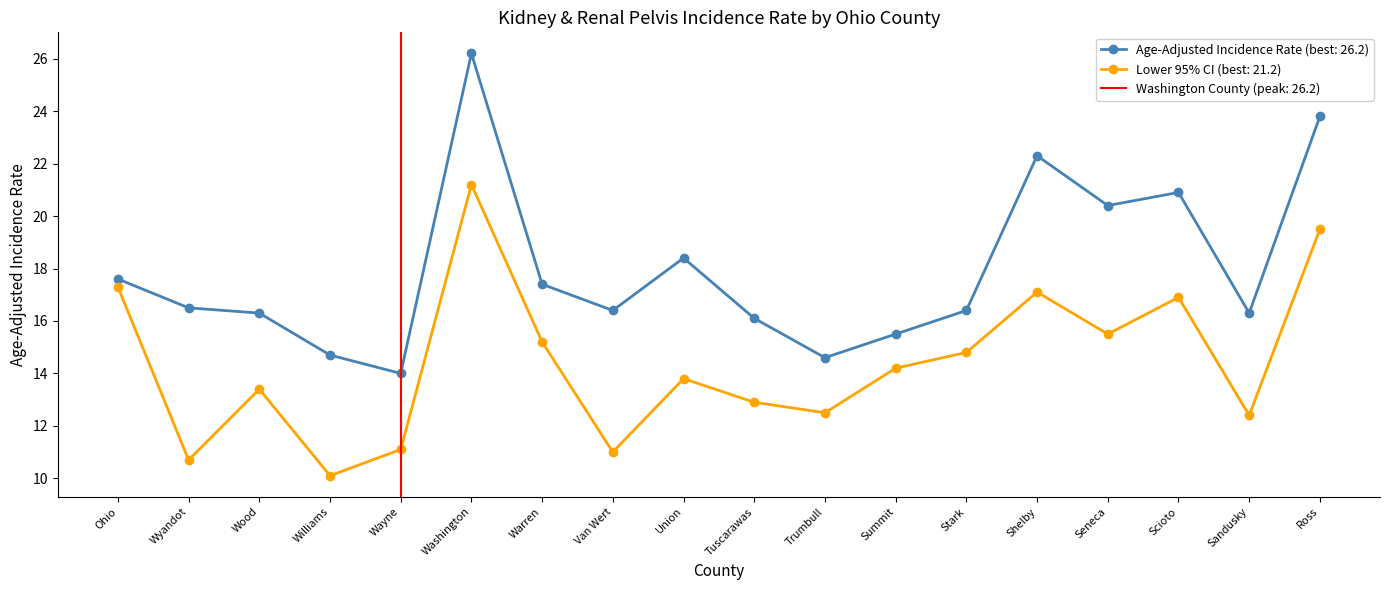

Which series has the widest spread of values?

Age-Adjusted Incidence Rate